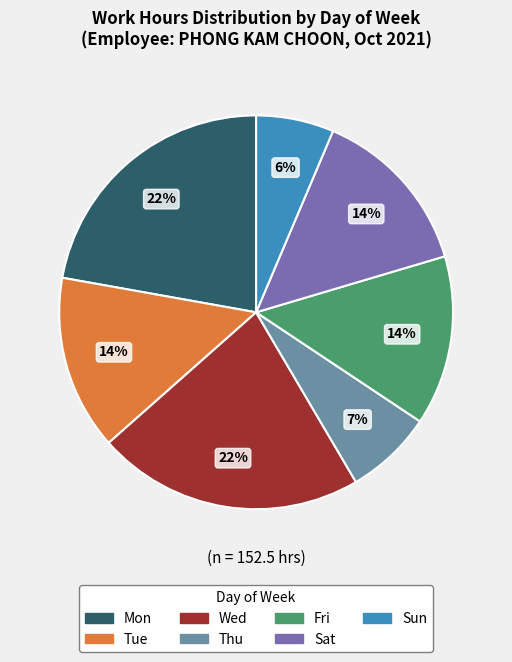

To the nearest percent, what percentage of the pie is Fri?

14%